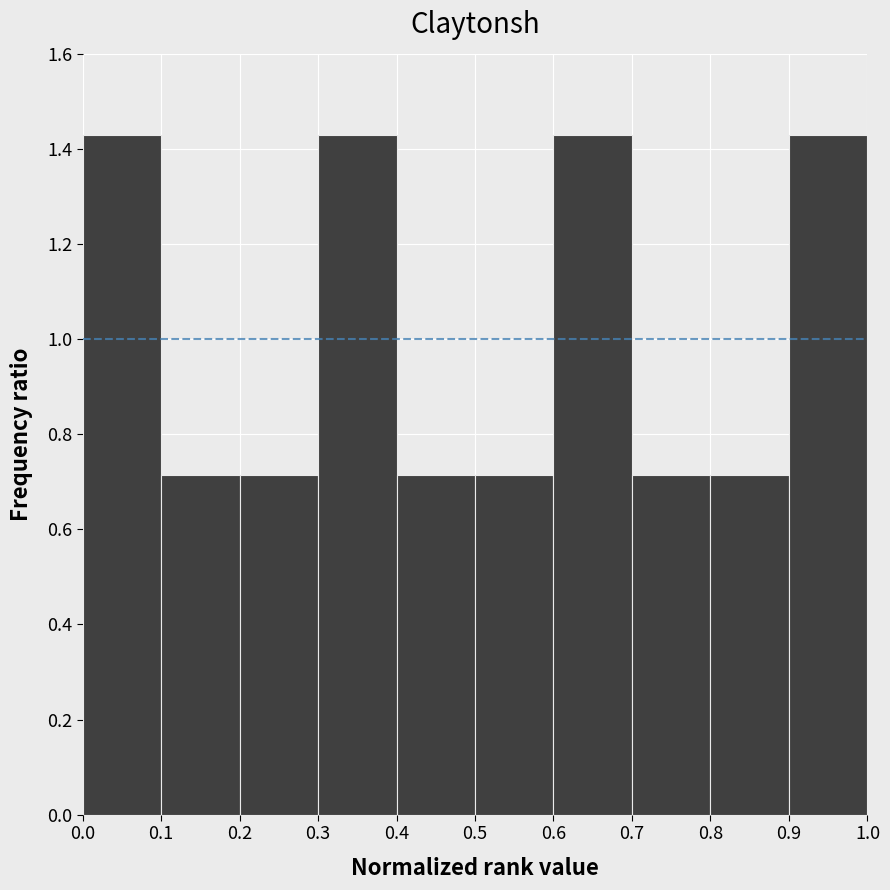

Reading left to right, list every bar in this chart as the range it spans on the x-axis followed by its height. The values are not printed on the chart, so give them approximately, as read against the axis.

0.0 to 0.1: 1.42
0.1 to 0.2: 0.72
0.2 to 0.3: 0.72
0.3 to 0.4: 1.42
0.4 to 0.5: 0.72
0.5 to 0.6: 0.72
0.6 to 0.7: 1.42
0.7 to 0.8: 0.72
0.8 to 0.9: 0.72
0.9 to 1.0: 1.42